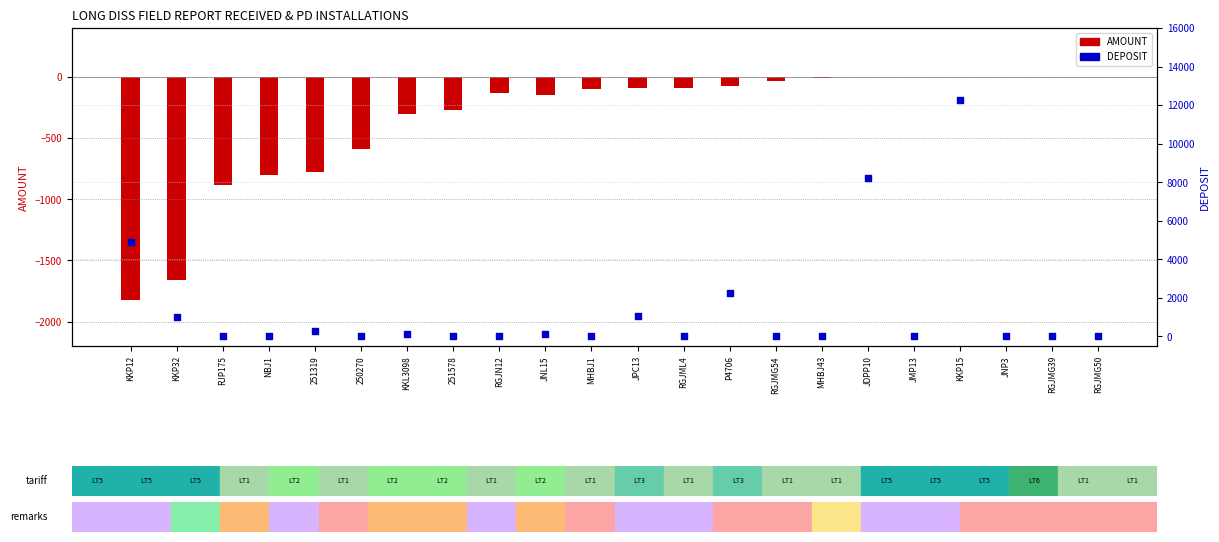

At how many categories does at least one series exceed -1661?

22